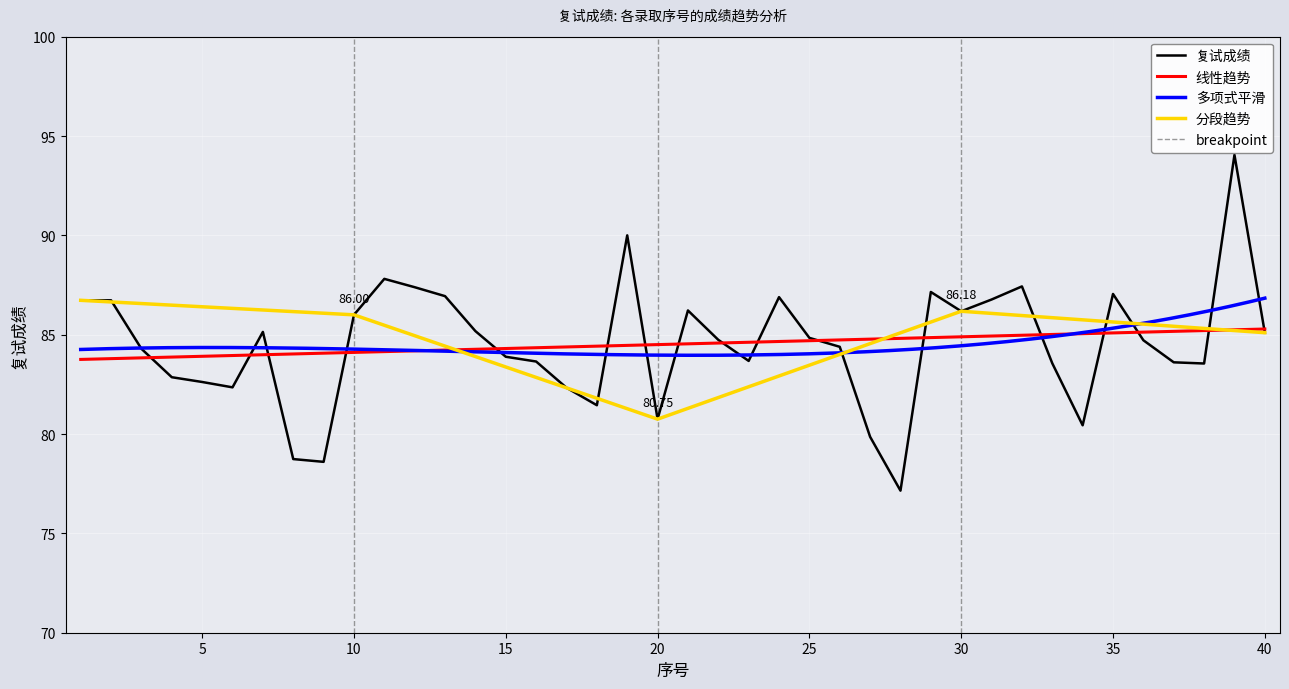

What is the sum of the values at 32 and 9?

166.0